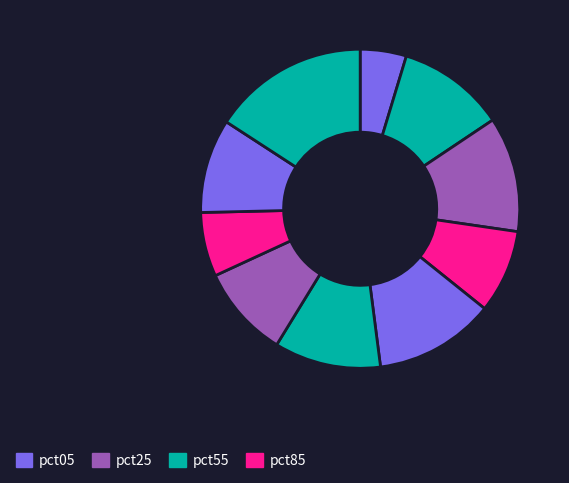

Does any single category account for the majority?

No